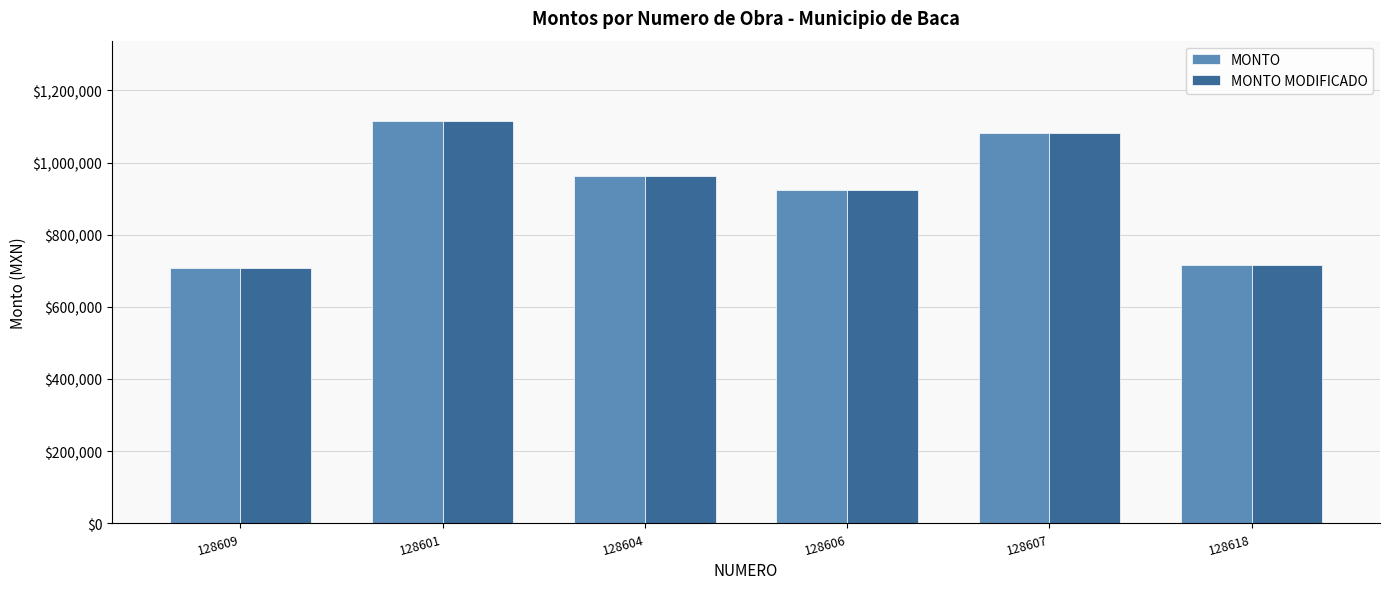

How many bars are there in total?

12